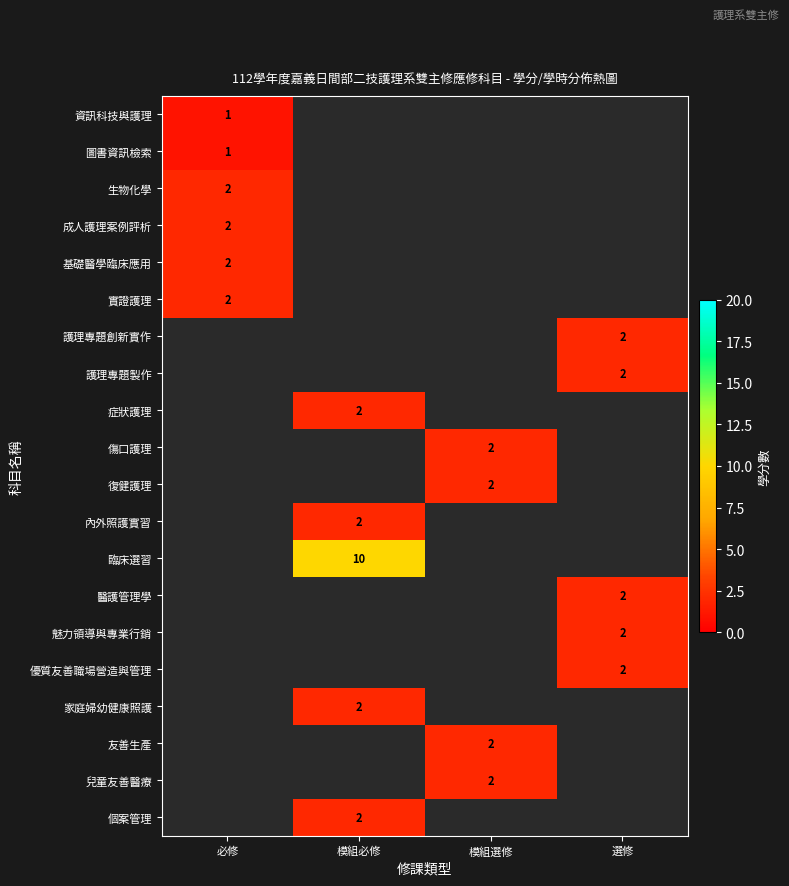

The value of 個案管理 at 模組必修 is 1. True or false?

False